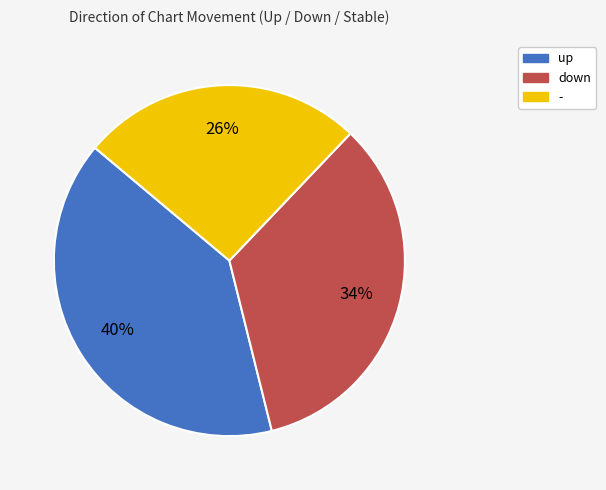

How many segments does this pie chart have?

3